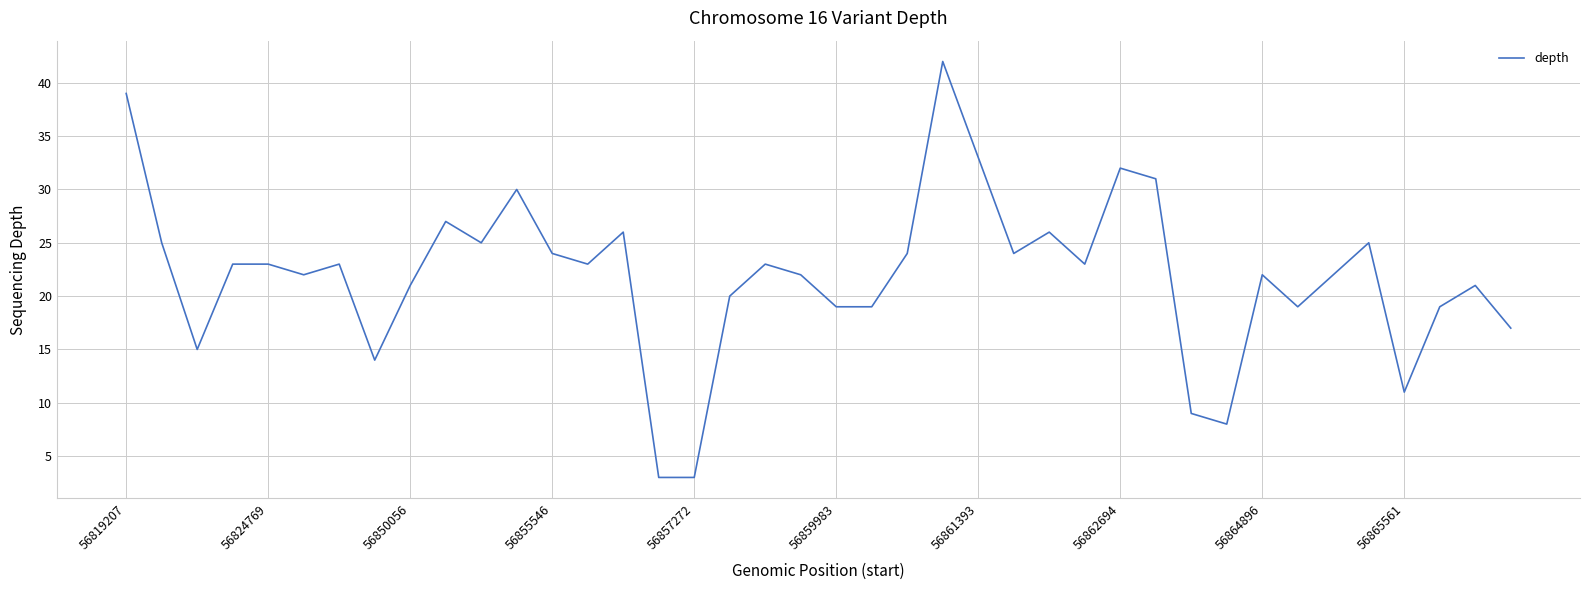

What is the difference between the maximum and minimum values?

39